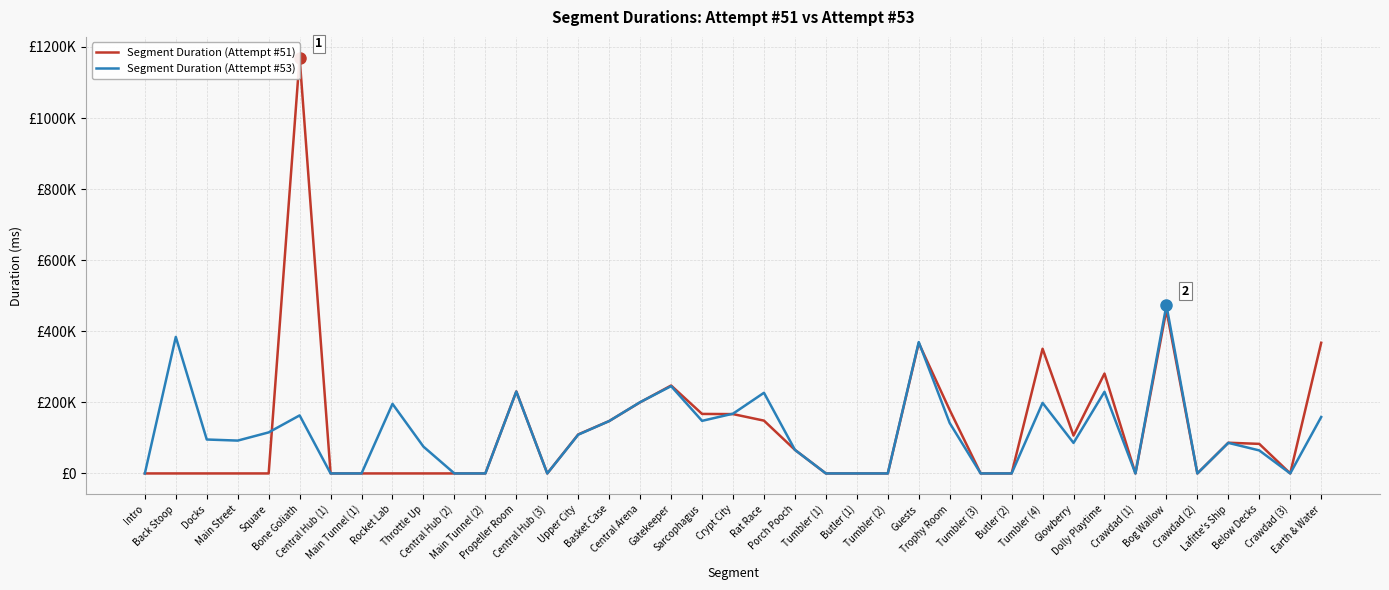

Which series has the widest spread of values?

Segment Duration (Attempt #51)